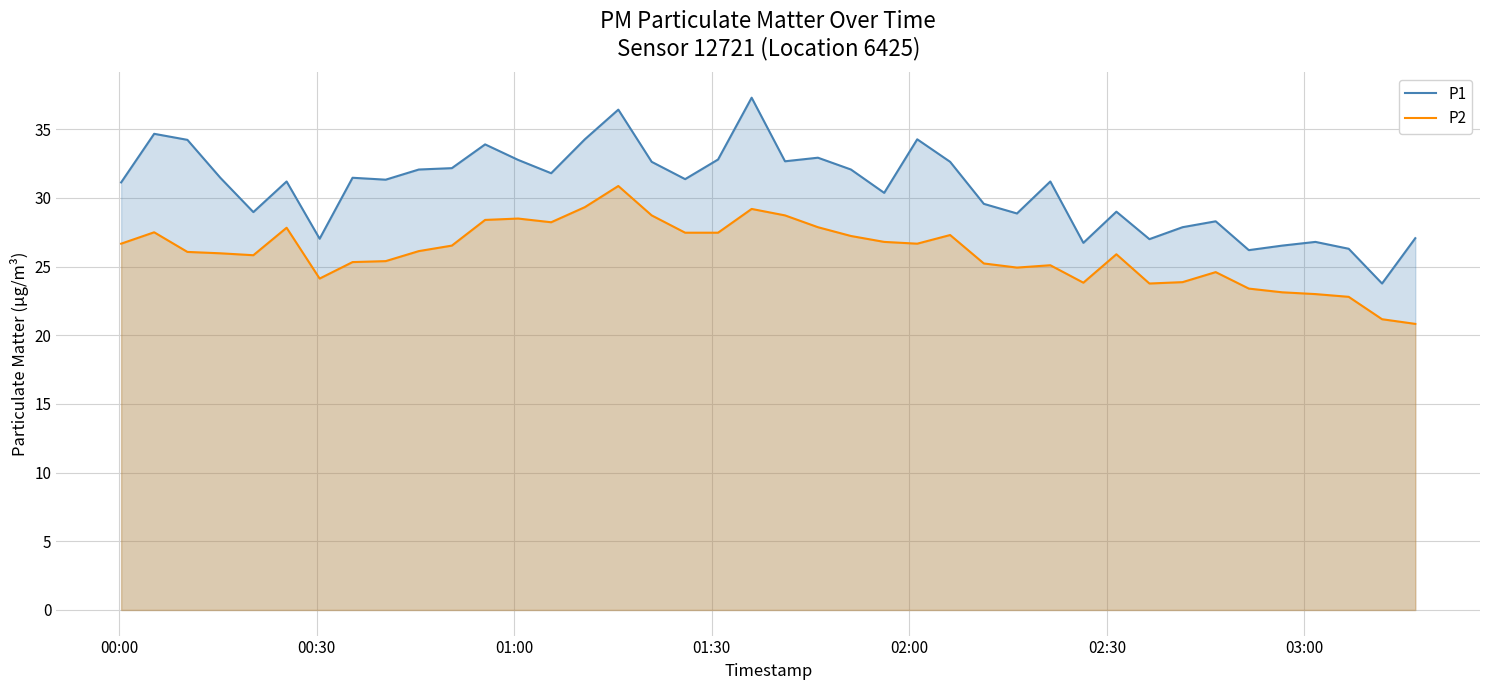

True or false: P2 and P1 cross at least once.

False